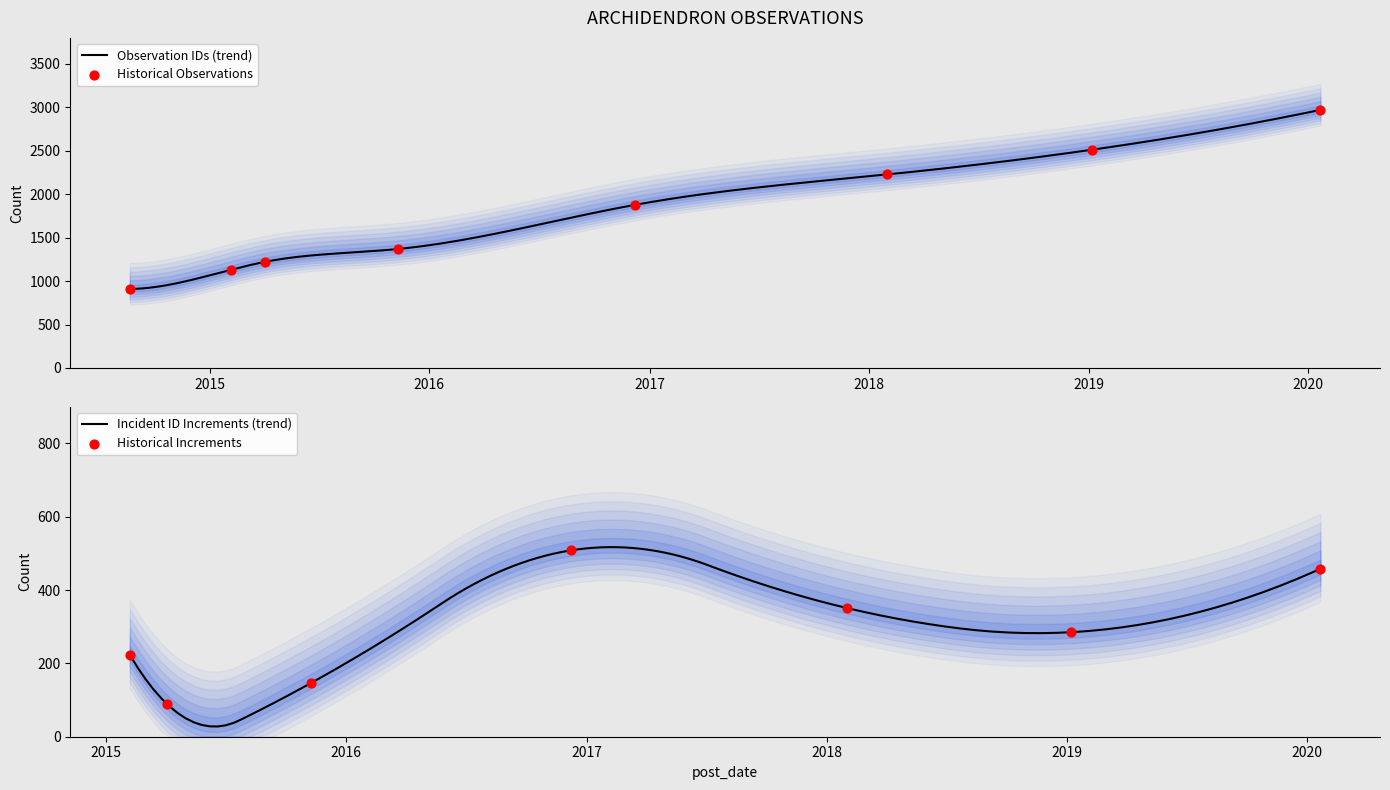

Which has a higher value, 2018-01-31 or 2015-02-06?

2018-01-31